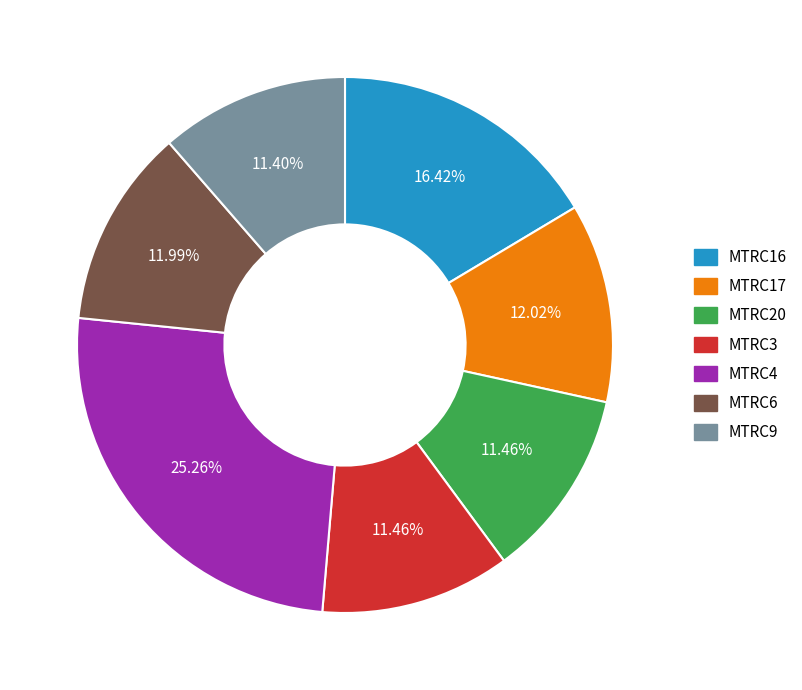

Between MTRC20 and MTRC6, which is larger?

MTRC6